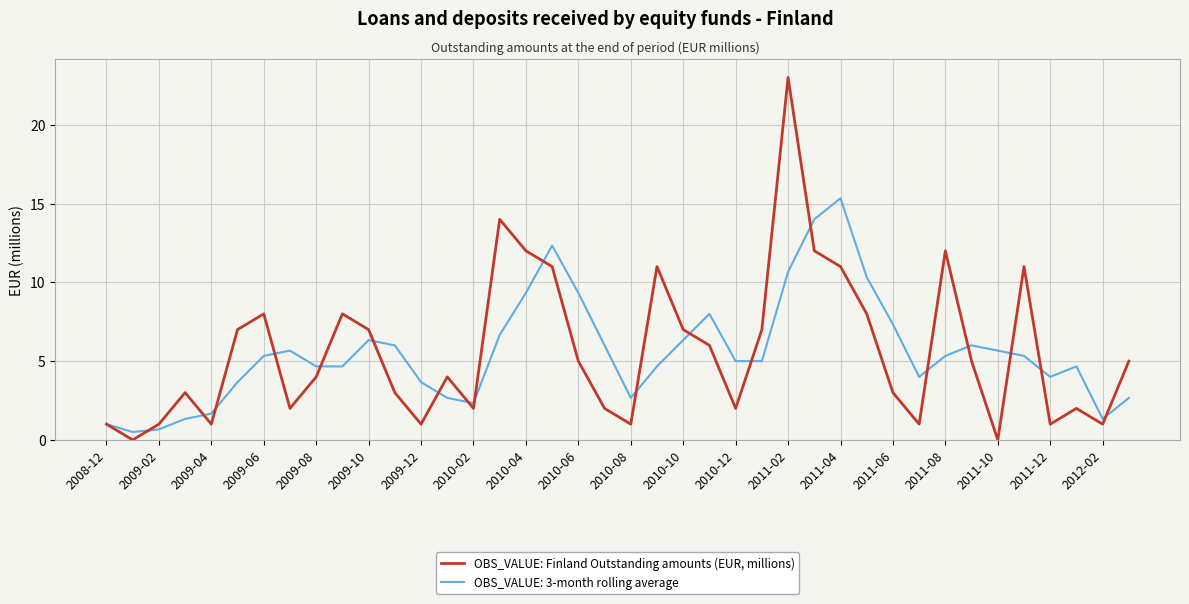

Does the chart have visible grid lines?

Yes